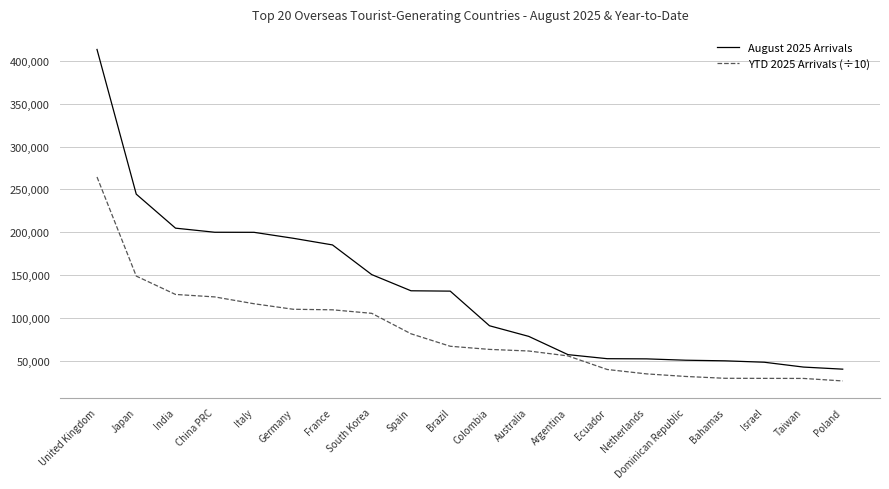

Rank the series by their average value, from lowest to highest.

YTD 2025 Arrivals (÷10), August 2025 Arrivals